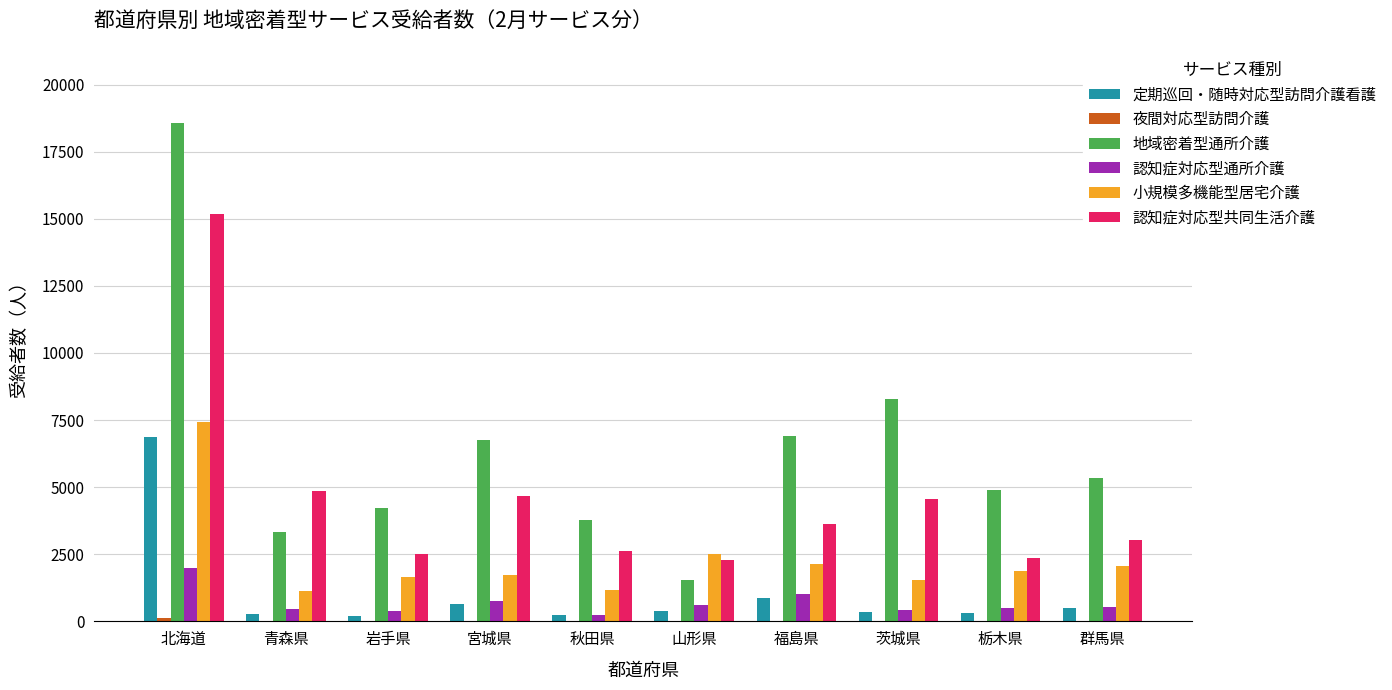

Which category has the highest value across all series?

北海道